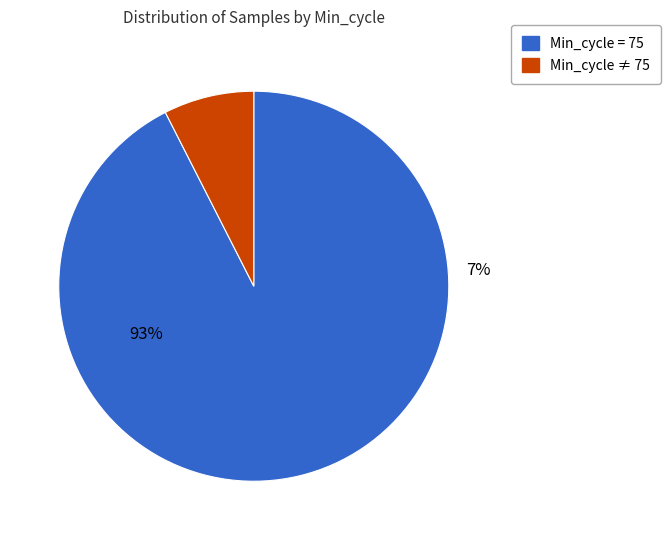

Is it true that Min_cycle = 76 is 1% of the pie?

False